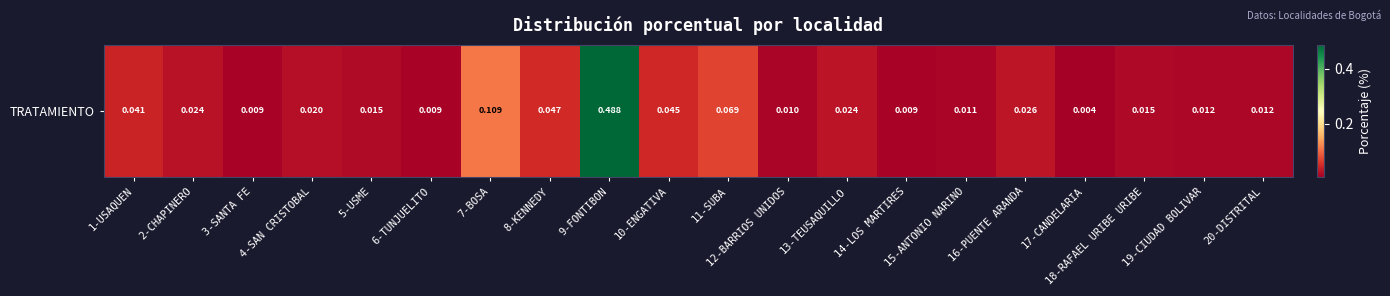

What is the change in value from 6-TUNJUELITO to 9-FONTIBON?

+0.5